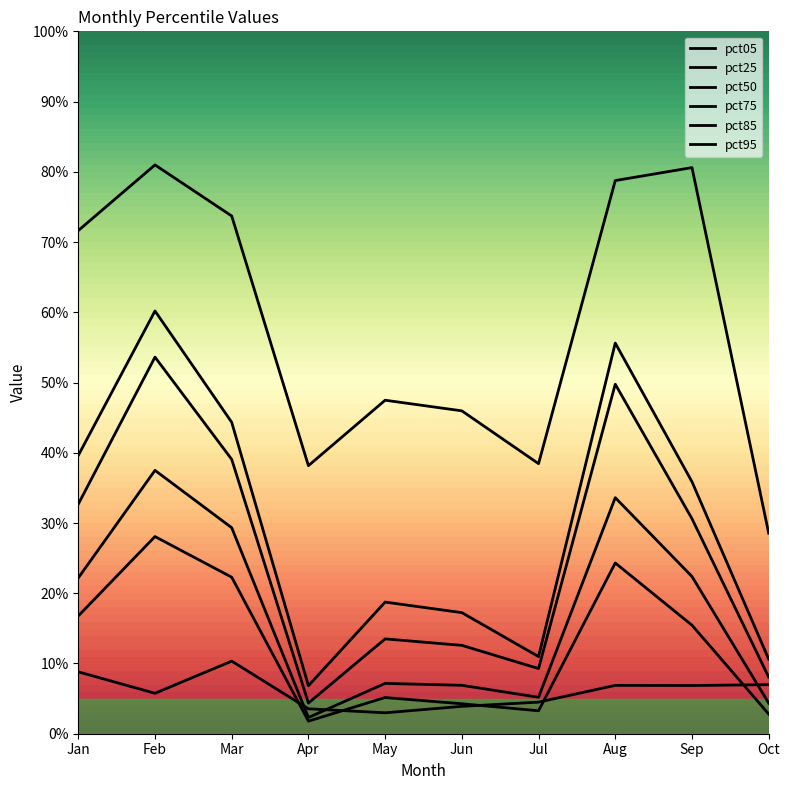

What value does the pct50 series have at May?

0.1